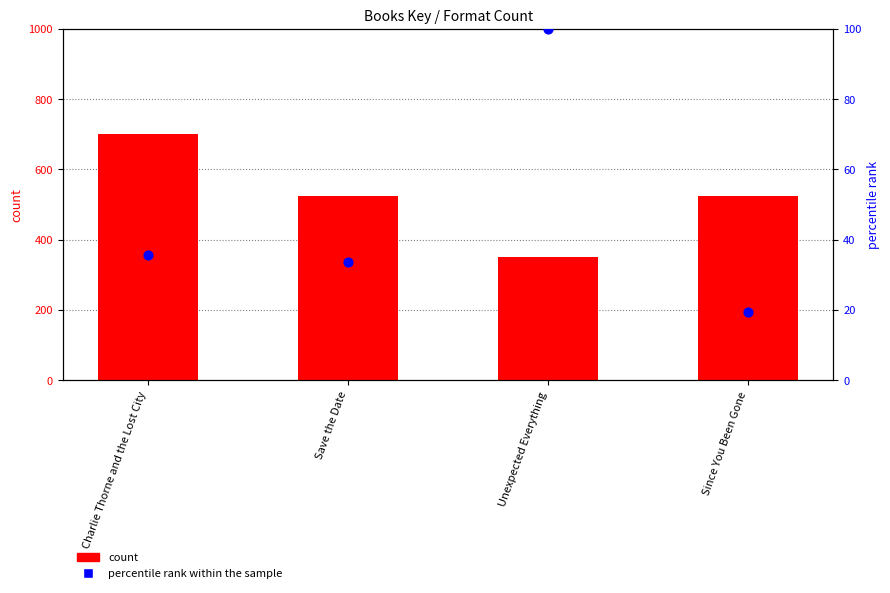

At how many categories does at least one series exceed 213?

4